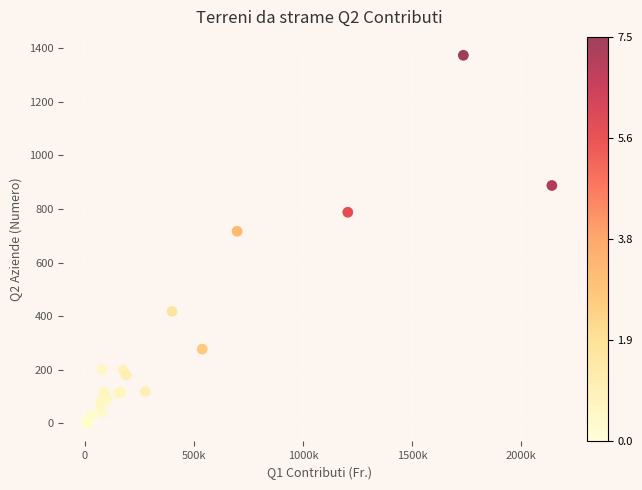

What Y value in the scatter plot is closest to 687?

717